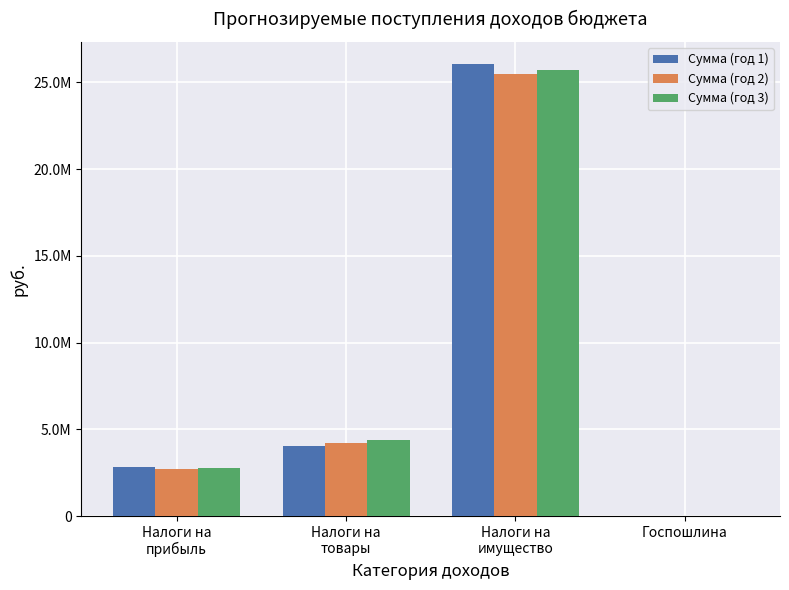

Between Налоги на
прибыль and Налоги на
товары, which is larger?

Налоги на
товары